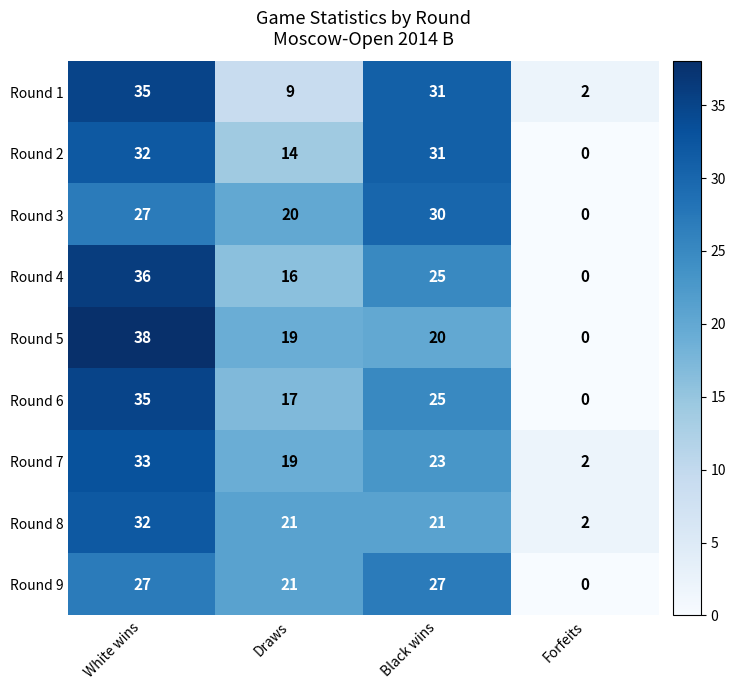

Is it true that Round 3 equals 9 at Forfeits?

False